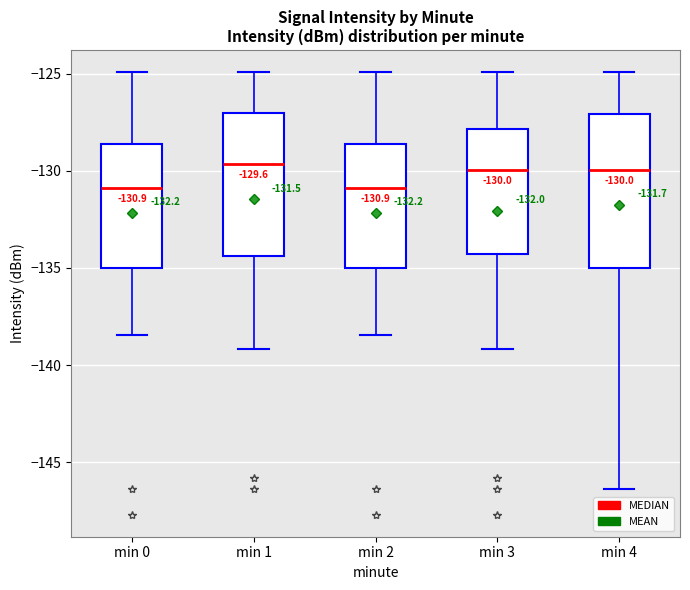

Comparing the boxes themselves (not the whiskers), which one is the tallest?

min 4